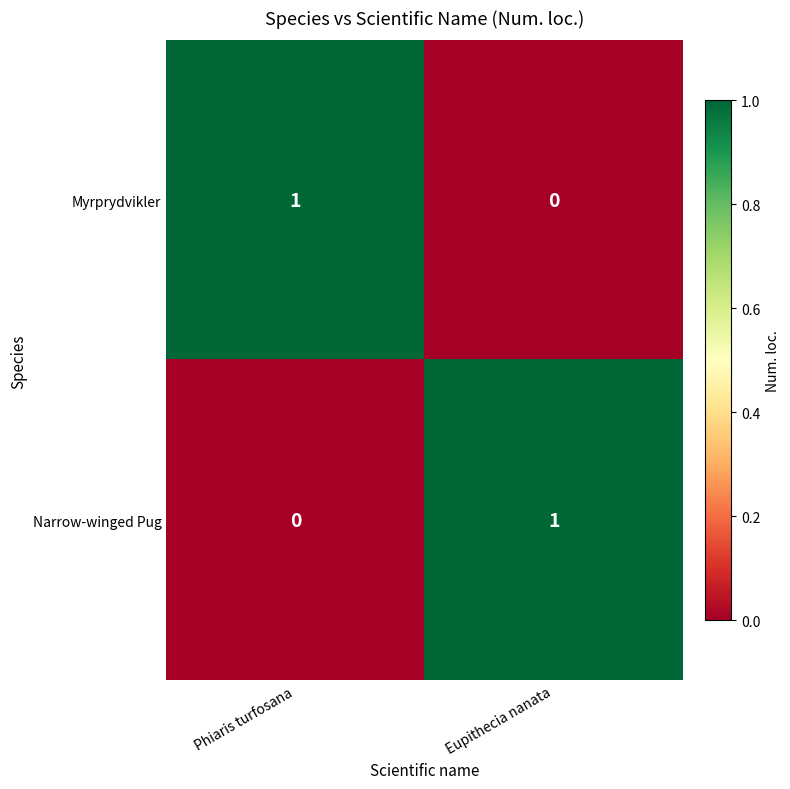

Where is Myrprydvikler nearest to the value 0?

Eupithecia nanata